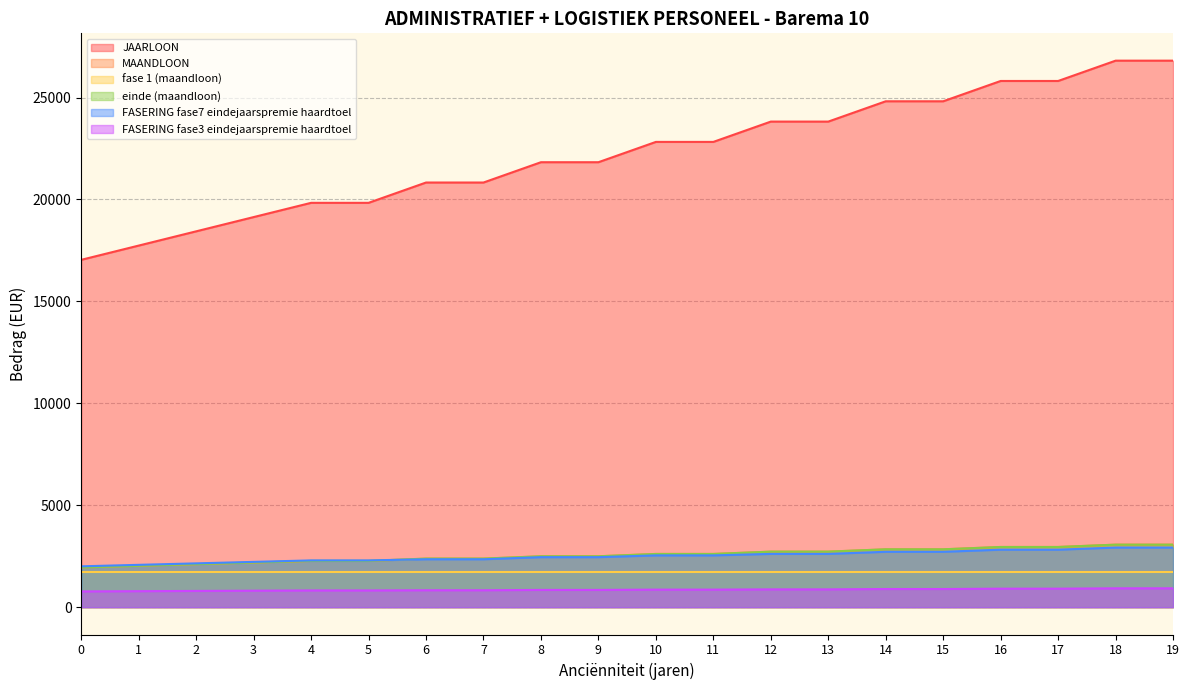

At which category is the sum across all series the highest?

18